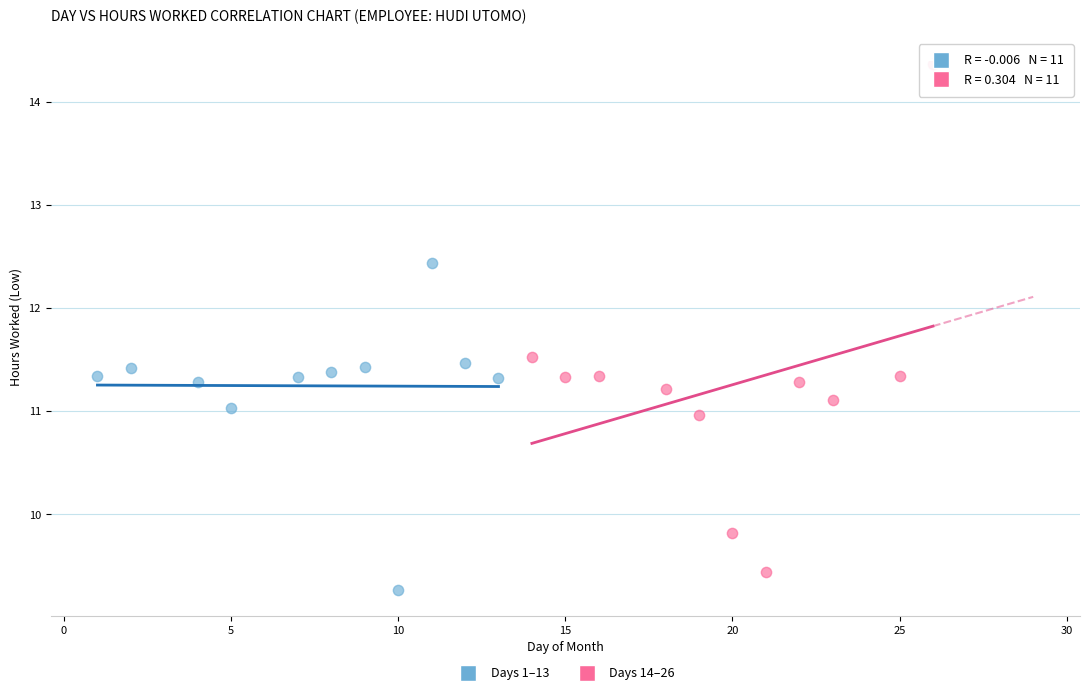

Which series has the largest Y range (max minus min)?

Days 14–26